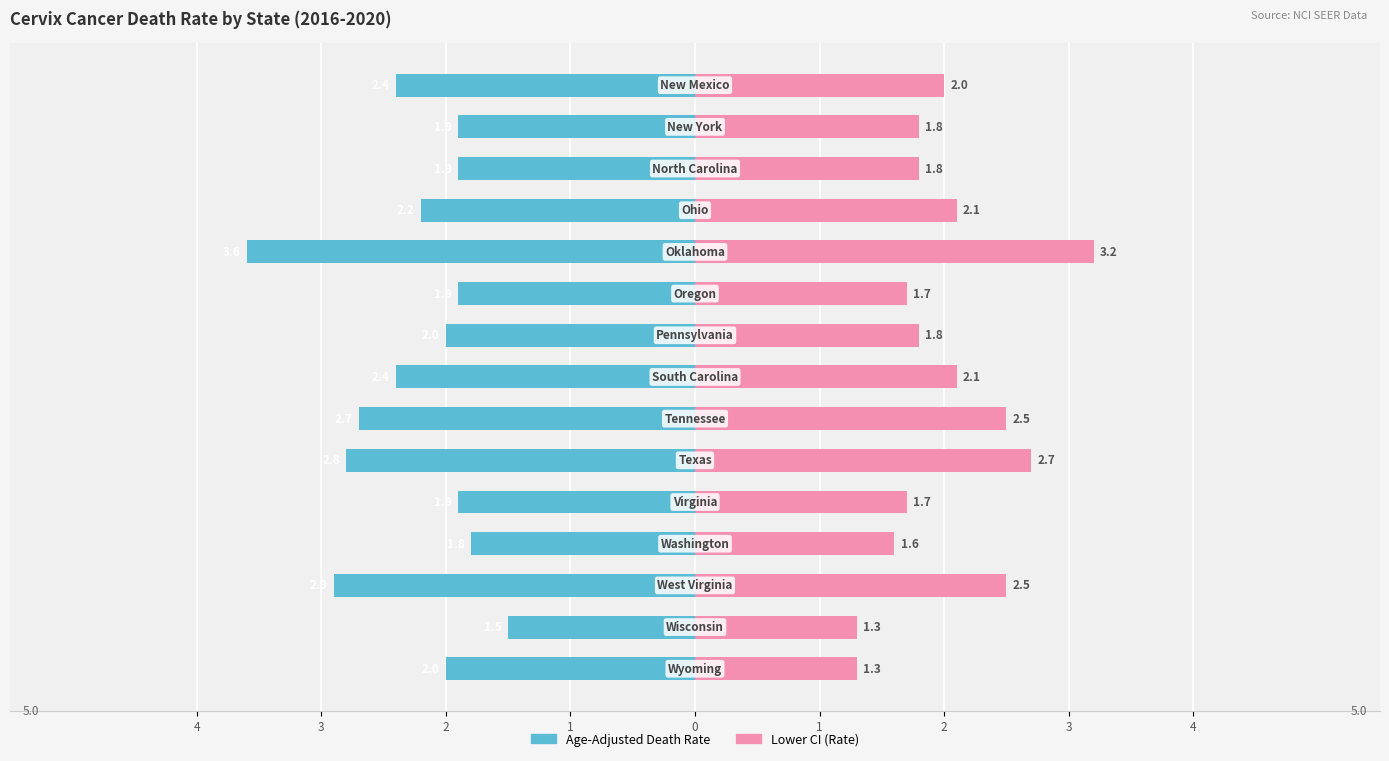

What value does the Lower CI (Rate) series have at 3?

1.3